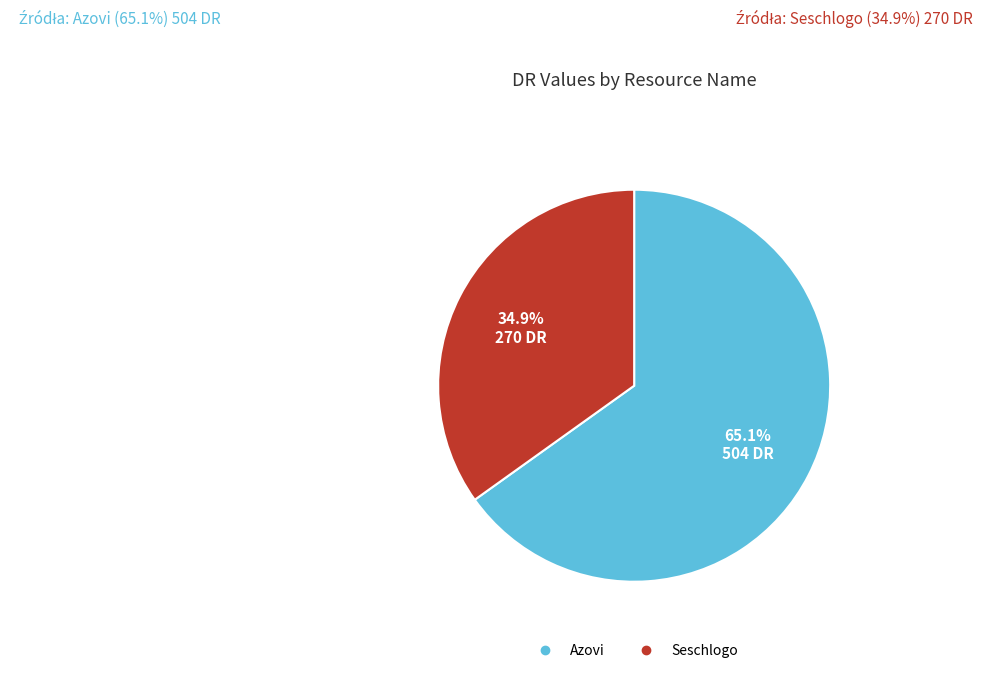

How many slices are in this pie chart?

2